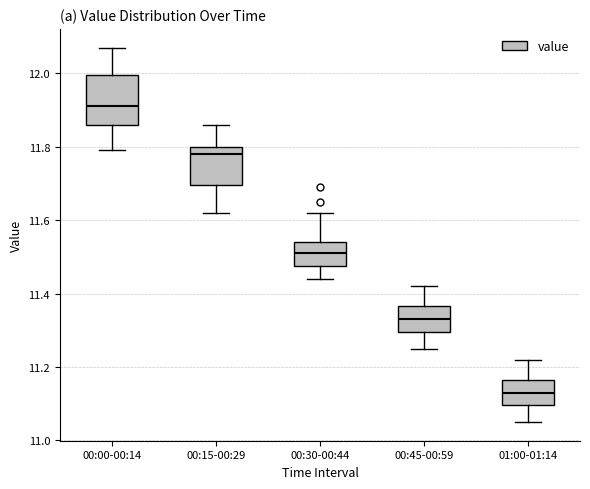

Reading left to right, transcribe this box plot: for each box, give where its median line is, the range the box spans, and where its two whiskers end, as read against the y-axis. The values are not printed on the chart, so give them approximately, as read against the axis.

00:00-00:14: median 11.92, box 11.86 to 12.00, whiskers 11.80 to 12.08
00:15-00:29: median 11.78, box 11.70 to 11.80, whiskers 11.62 to 11.86
00:30-00:44: median 11.52, box 11.48 to 11.54, whiskers 11.44 to 11.62
00:45-00:59: median 11.34, box 11.30 to 11.36, whiskers 11.26 to 11.42
01:00-01:14: median 11.14, box 11.10 to 11.16, whiskers 11.06 to 11.22